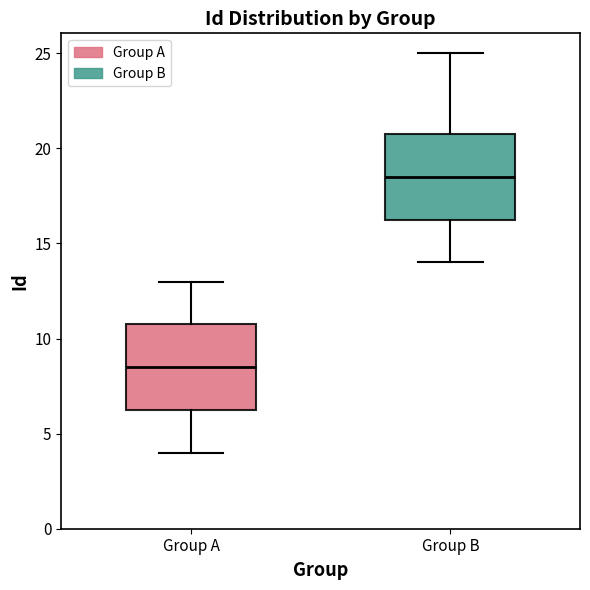

Reading left to right, read every box against the y-axis: the position of its median line, the range the box covers, and the ends of its whiskers. The values are not printed on the chart, so give them approximately, as read against the axis.

Group A: median 8.5, box 6.5 to 11.0, whiskers 4.0 to 13.0
Group B: median 18.5, box 16.5 to 21.0, whiskers 14.0 to 25.0